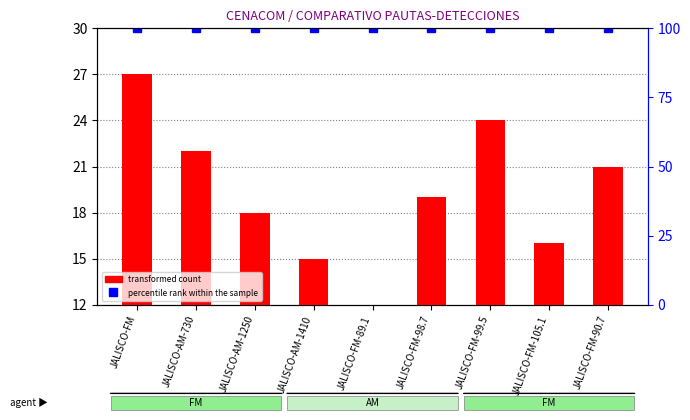

List the labels in order of value, largest first.

JALISCO-FM, JALISCO-FM-99.5, JALISCO-AM-730, JALISCO-FM-90.7, JALISCO-FM-98.7, JALISCO-AM-1250, JALISCO-FM-105.1, JALISCO-AM-1410, JALISCO-FM-89.1